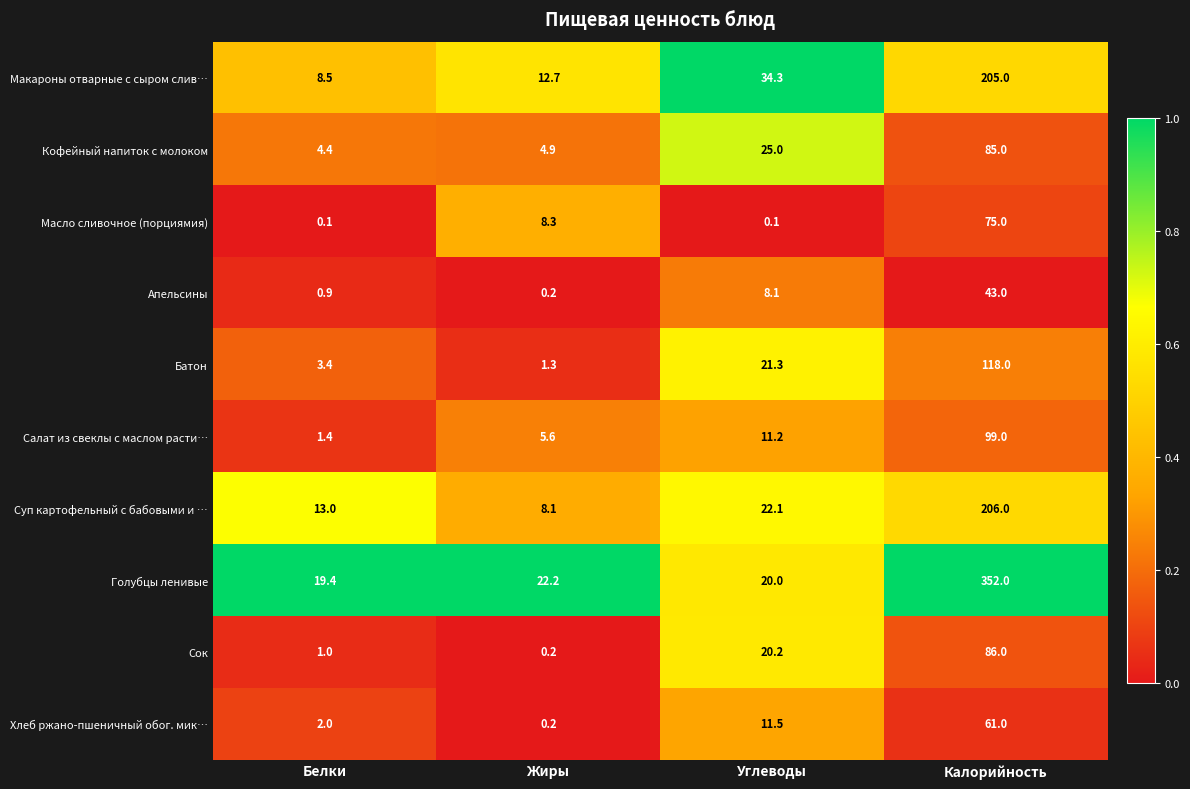

At which label is Хлеб ржано-пшеничный обог. мик… closest to 30?

Углеводы